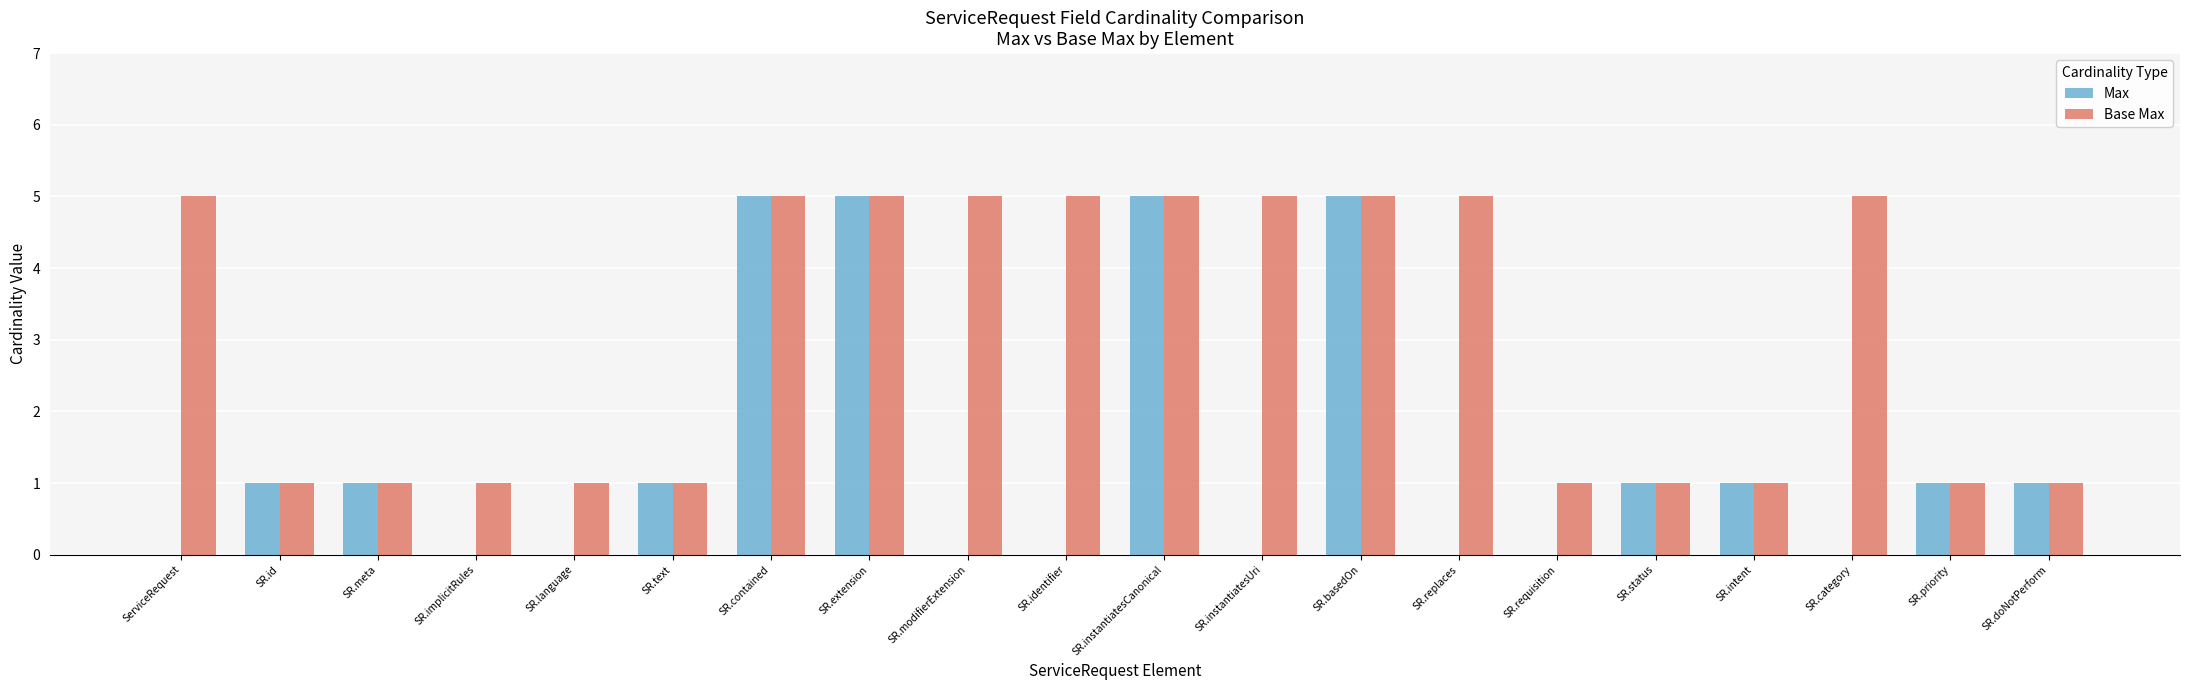

What is the total value across all series at SR.replaces?

5